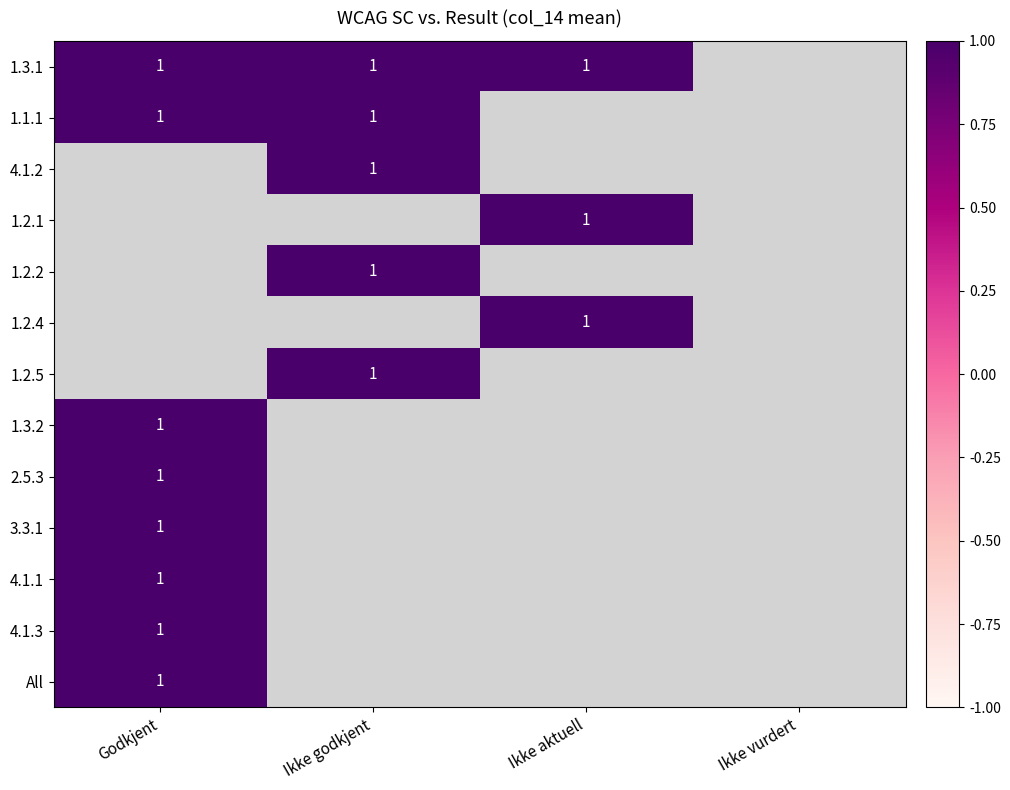

The Ikke aktuell series shows 2 at 1. True or false?

False